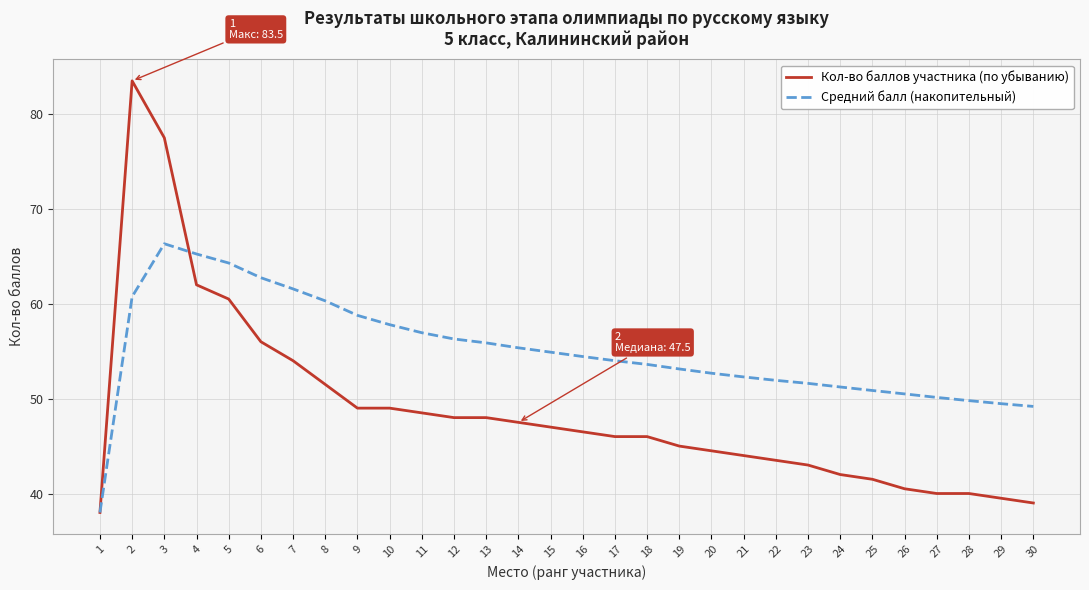

How many series are shown in this chart?

2